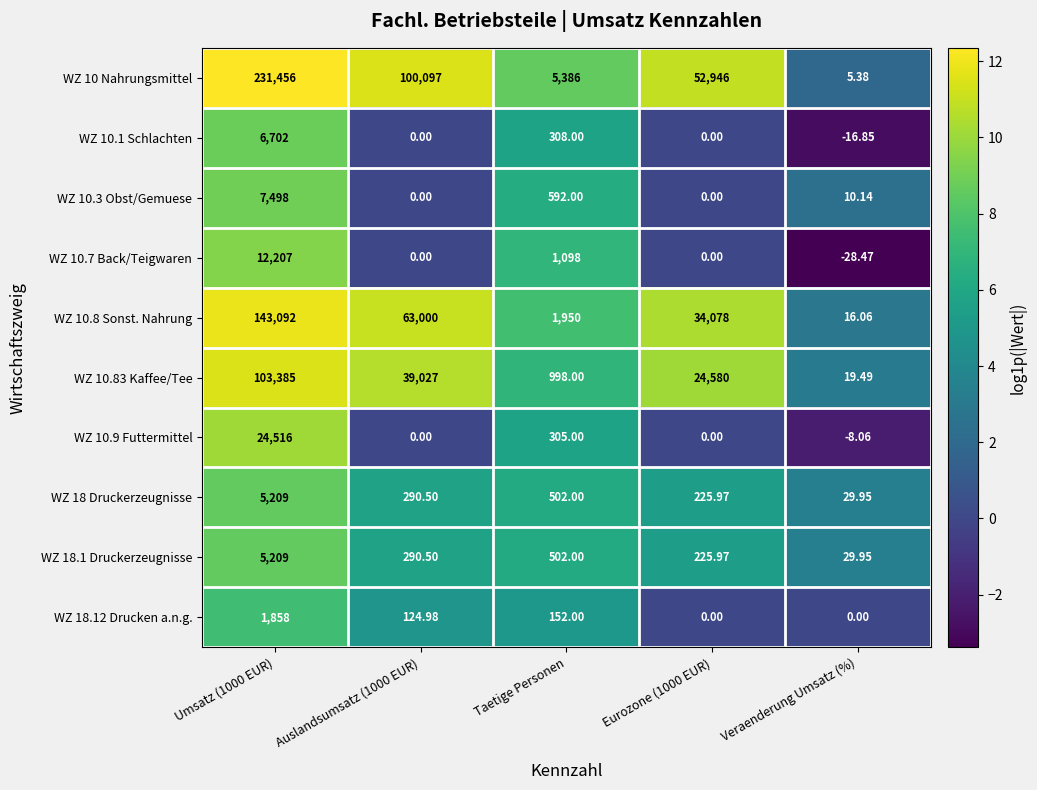

What is the total value across all series at Umsatz (1000 EUR)?

541132.0